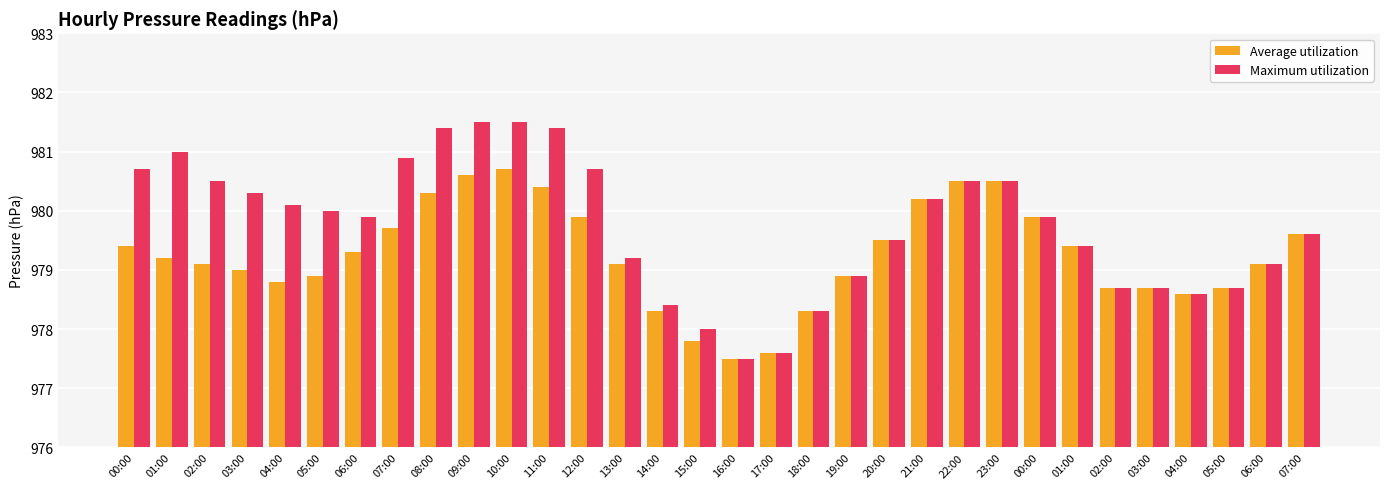

Is it true that Maximum utilization equals 977.5 at 16:00?

True